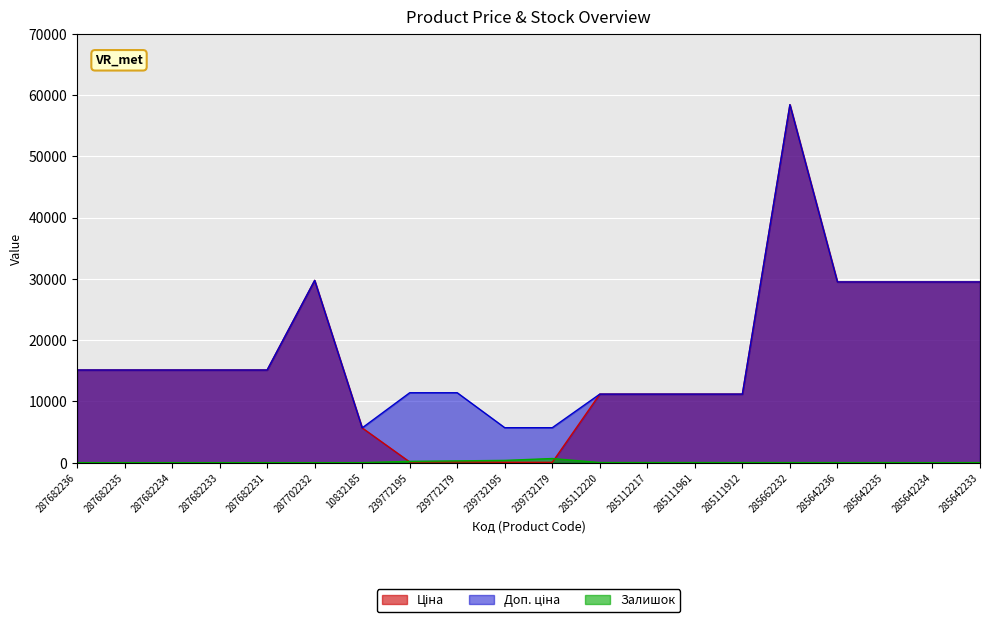

What is the value of the Доп. ціна point at the 6th from the left?

29747.2